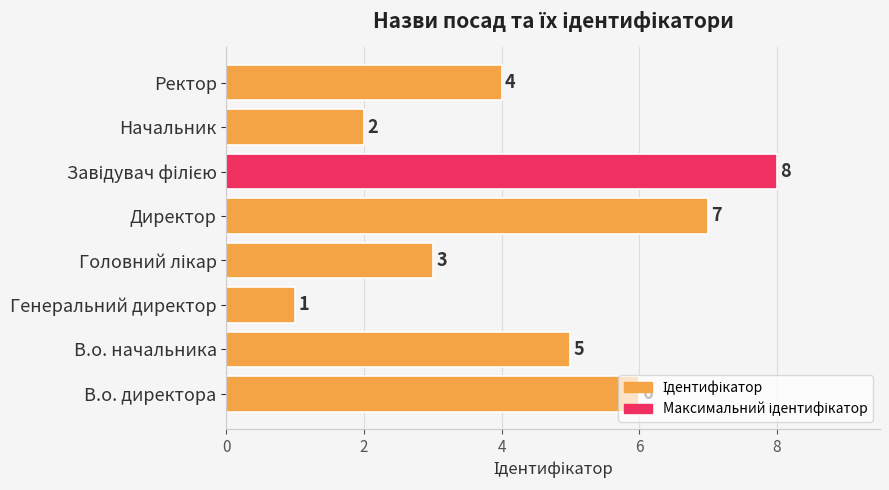

Is it true that the value at Директор is 7?

True